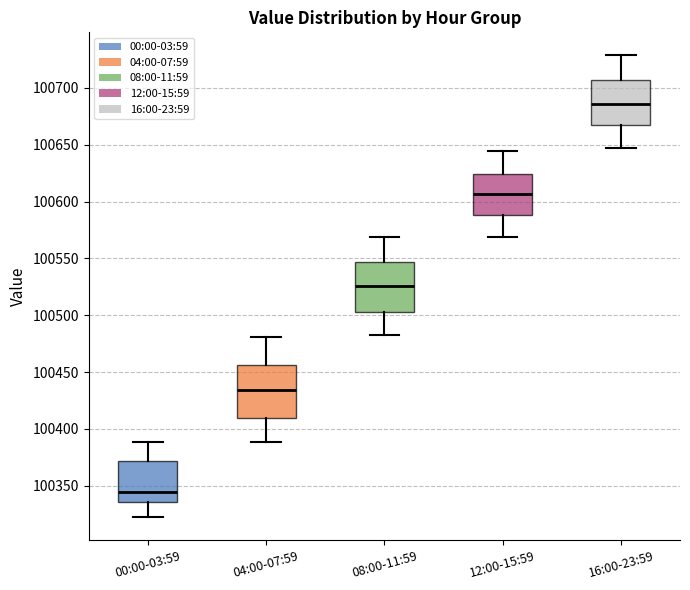

Which box has the highest median line?

16:00-23:59